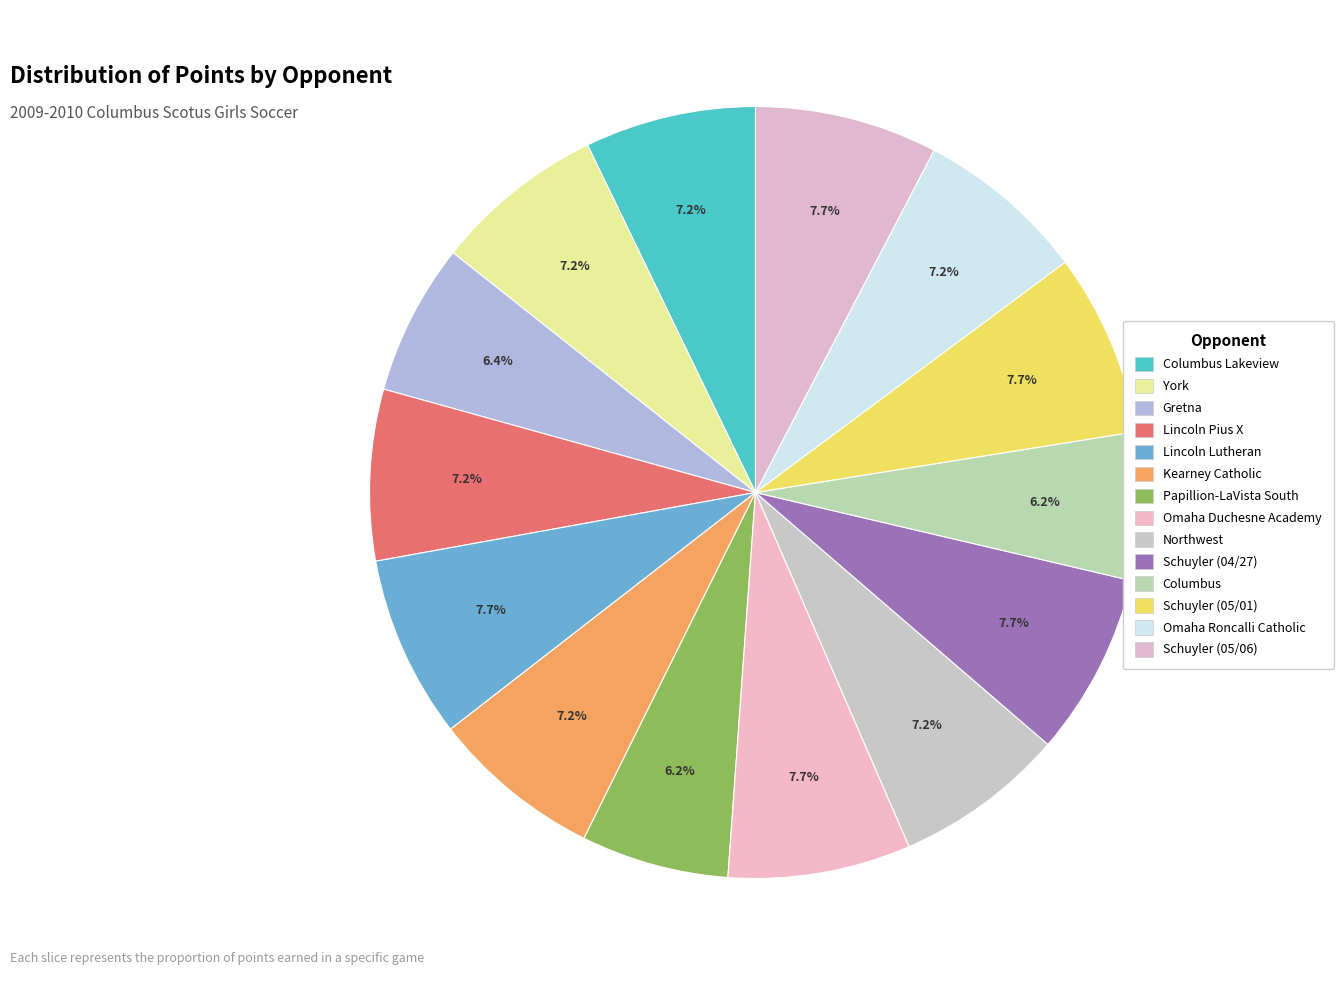

Which slice is the smallest?

Papillion-LaVista South